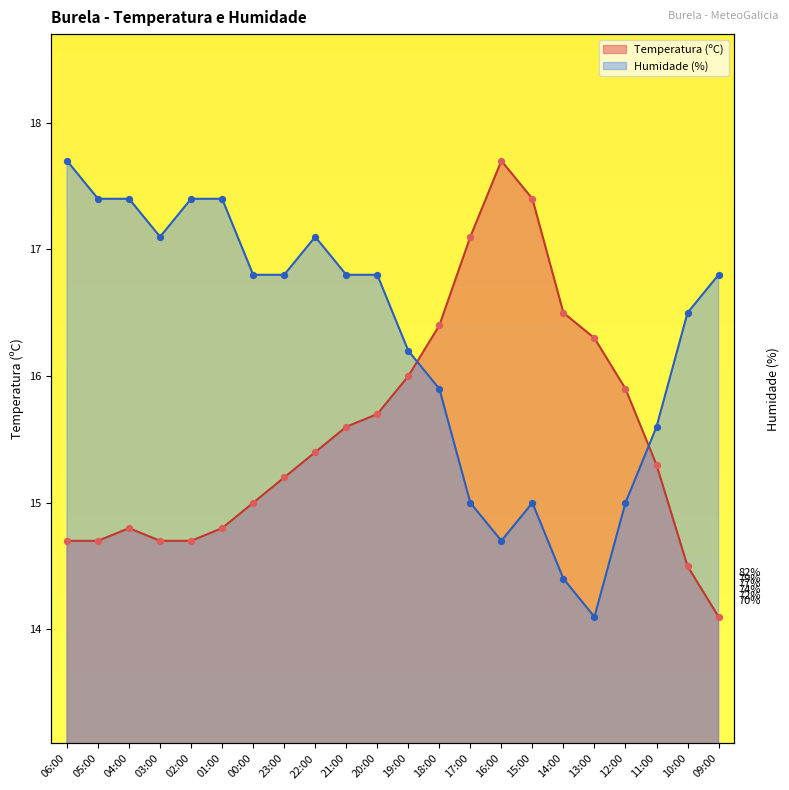

At how many categories does at least one series exceed 16?

20